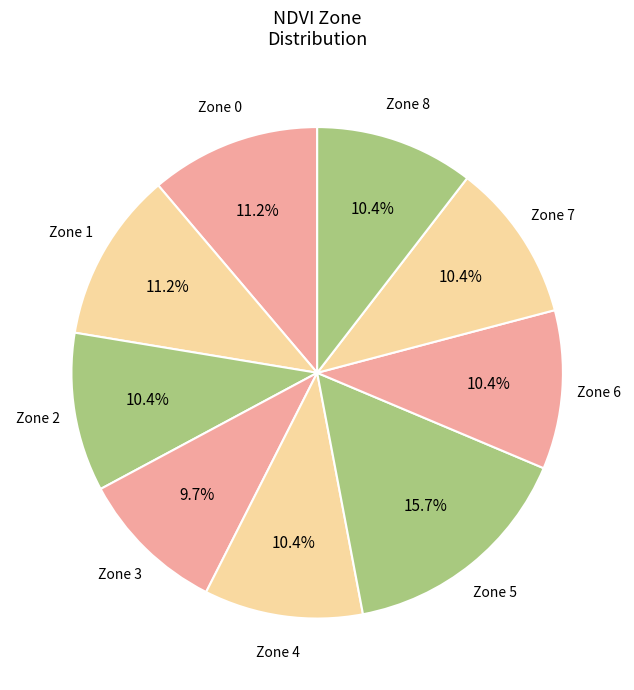

Count the number of slices in the pie.

9